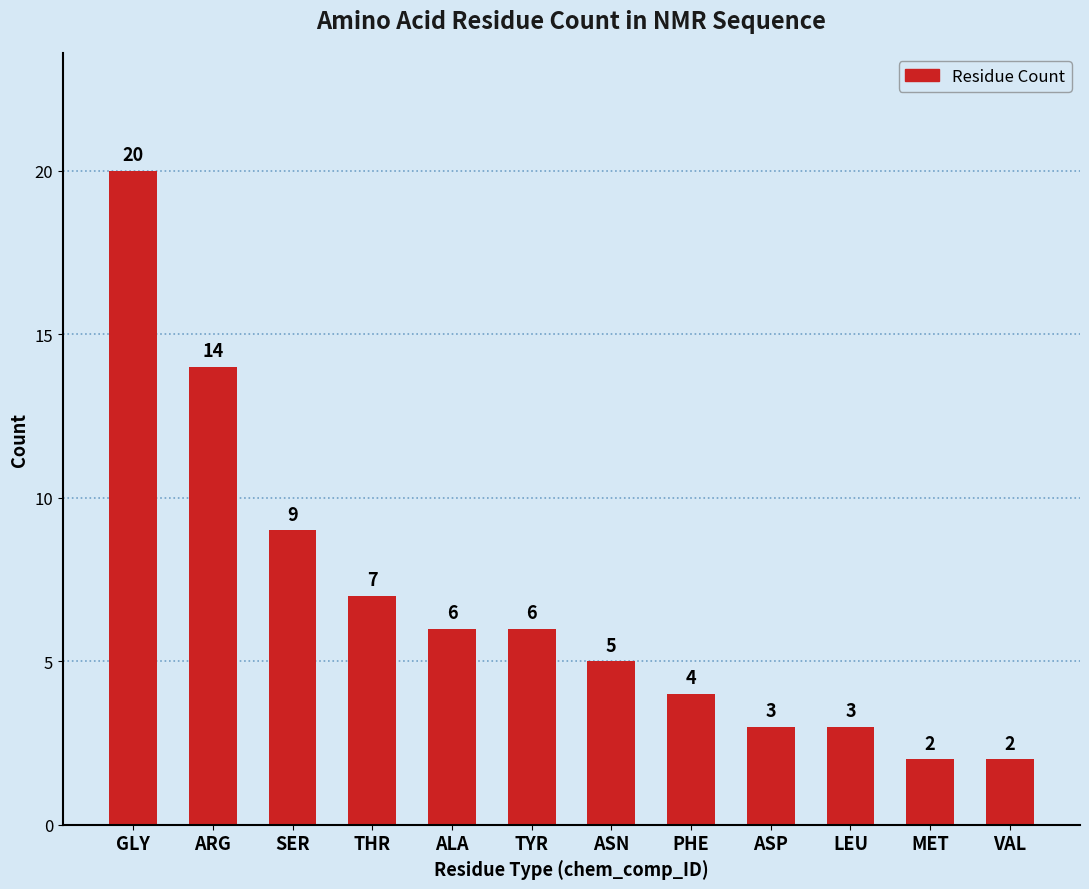

Are the bars horizontal?

No